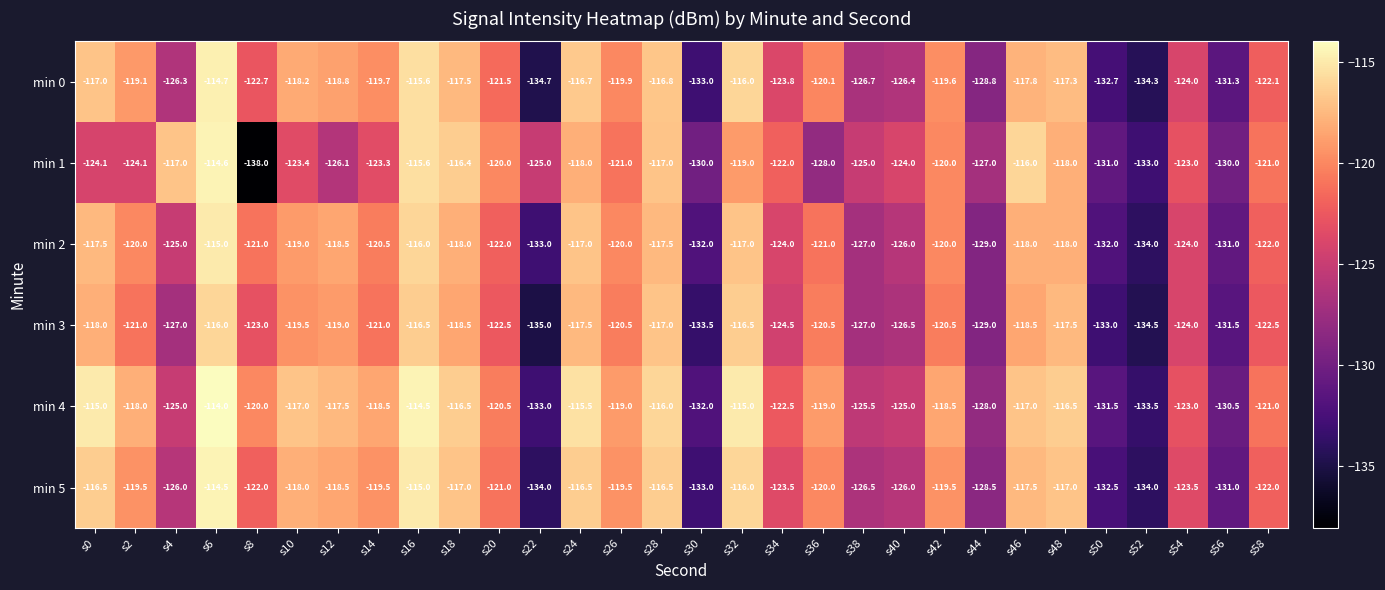

Which series has the largest total across all categories?

min 4